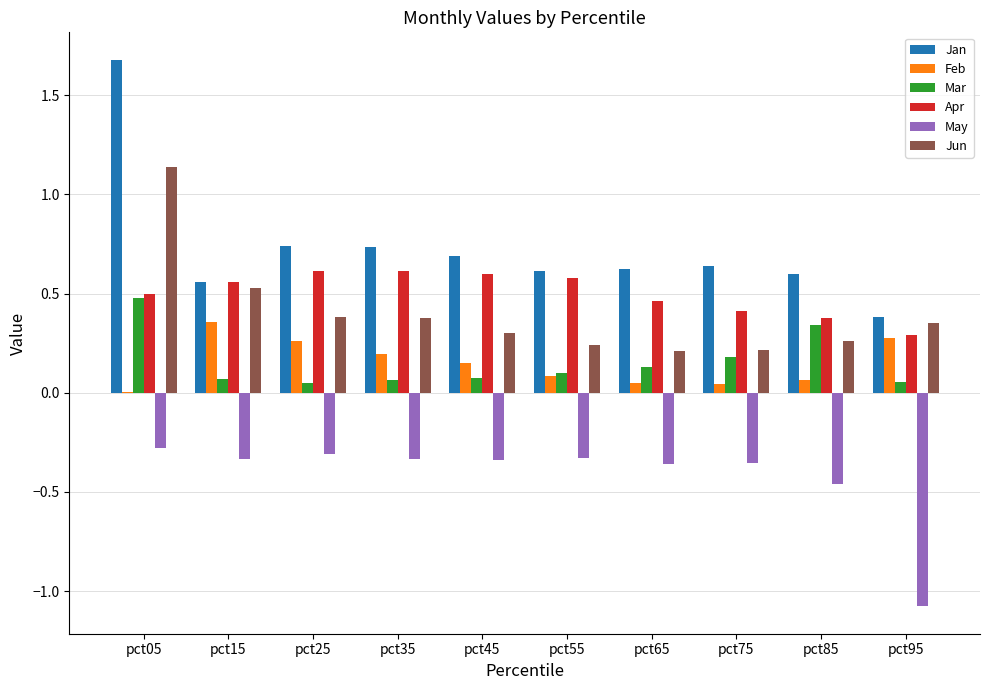

At which label does Mar reach its peak?

pct05